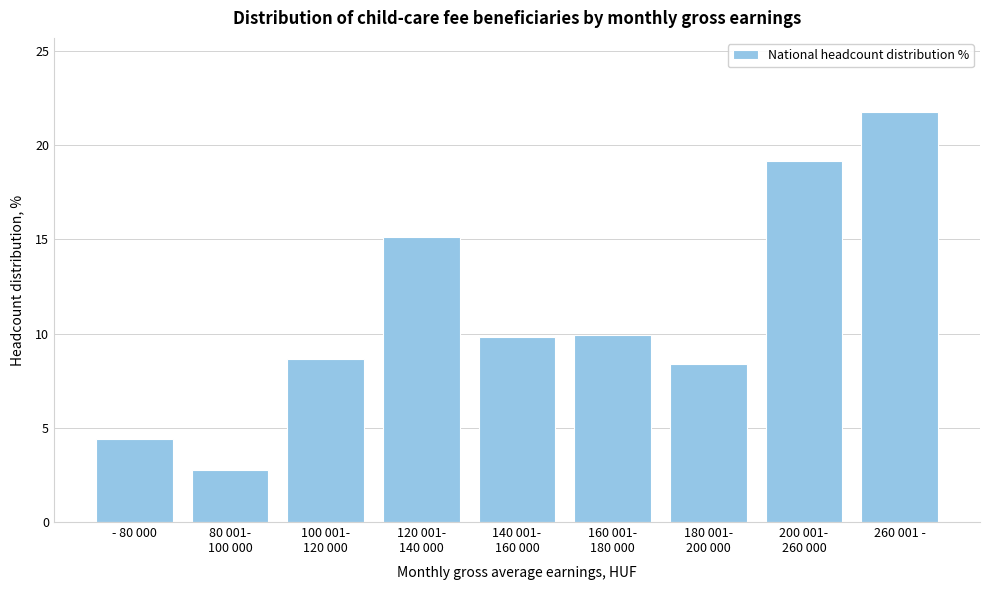

Reading right to left, list all the values displayed in this chart.

21.8	19.2	8.4	9.9	9.8	15.1	8.6	2.8	4.4